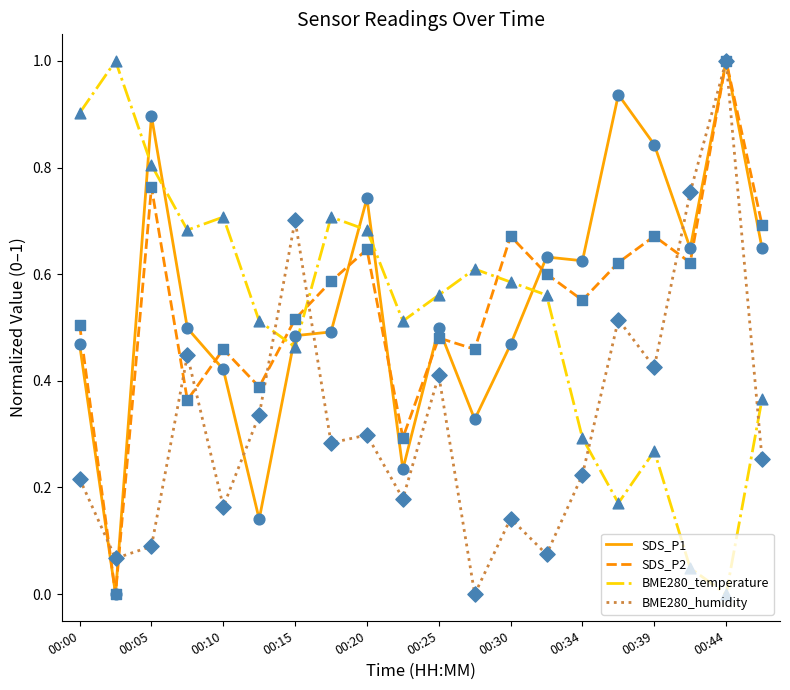

What are all the series names shown in the legend?

SDS_P1, SDS_P2, BME280_temperature, BME280_humidity